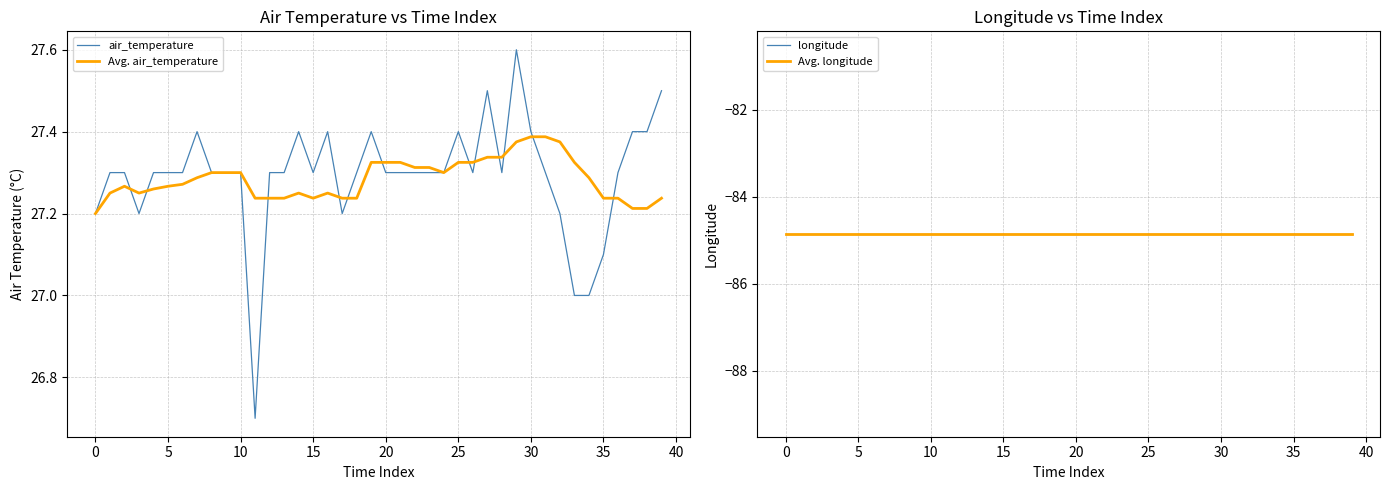

What is the total value across all series at 17?

-115.3